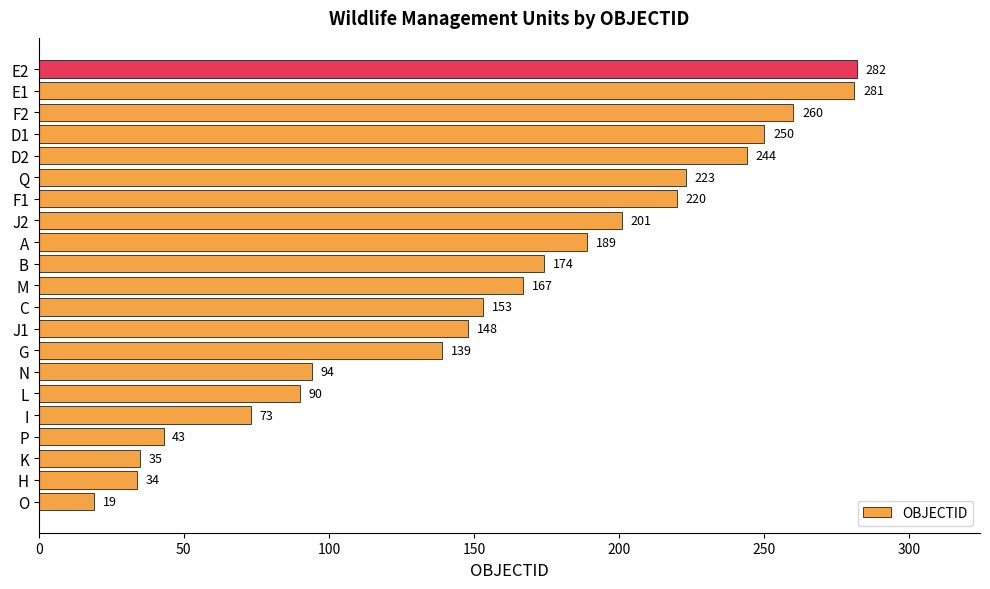

The value at B is 284. True or false?

False